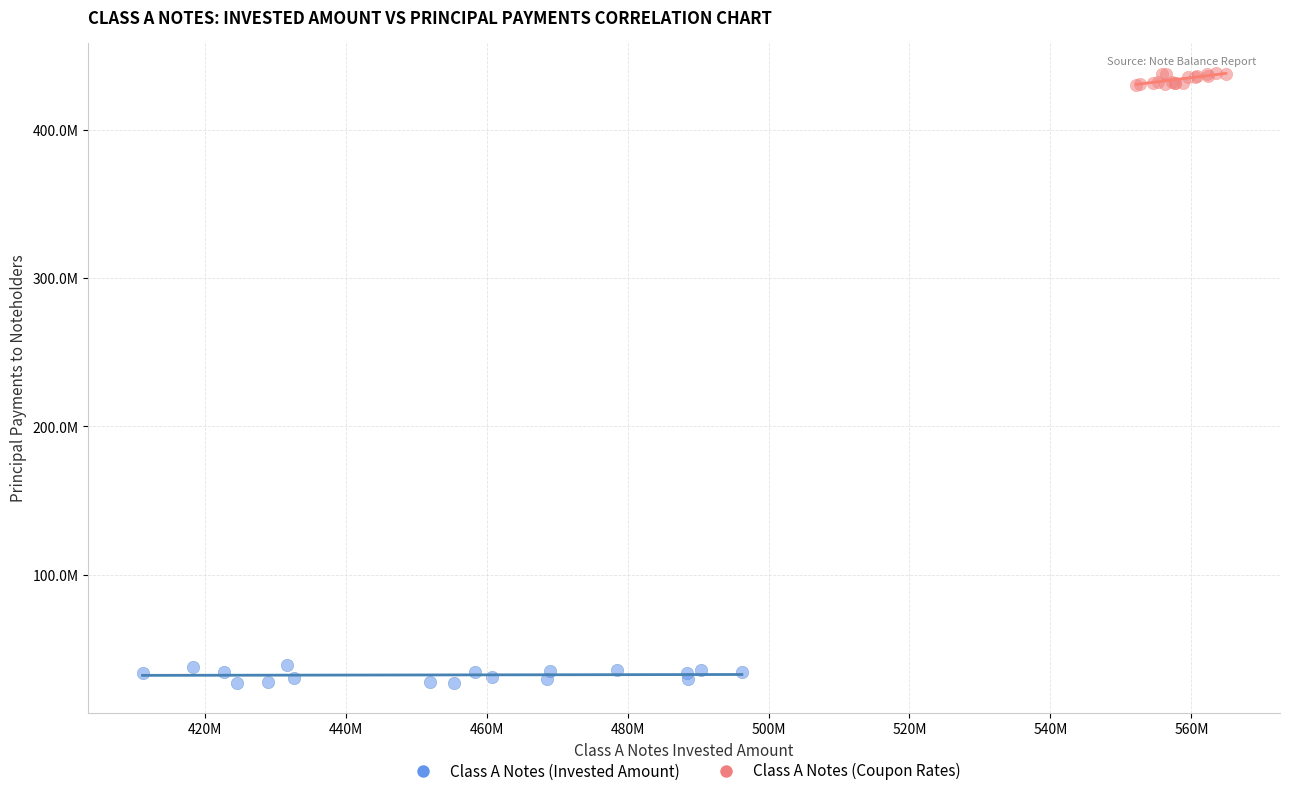

What are all the series names shown in the legend?

Class A Notes (Invested Amount), Class A Notes (Coupon Rates)